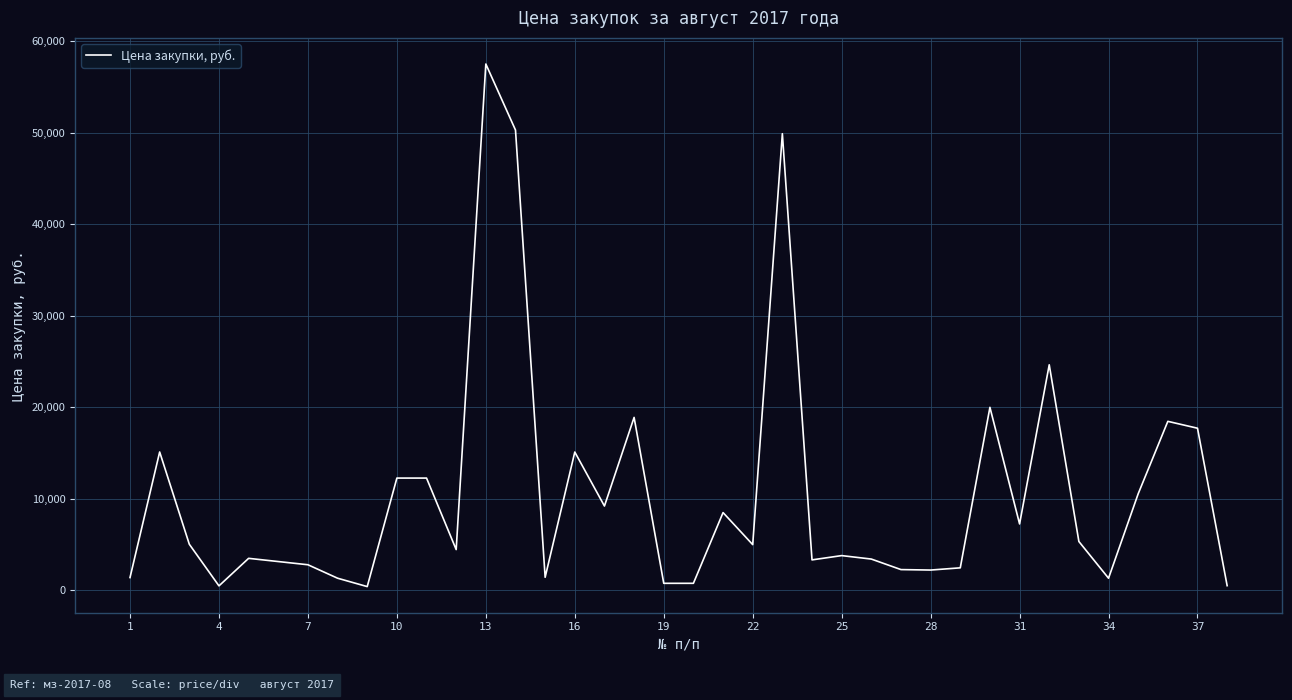

What is the smallest value displayed?

413.3